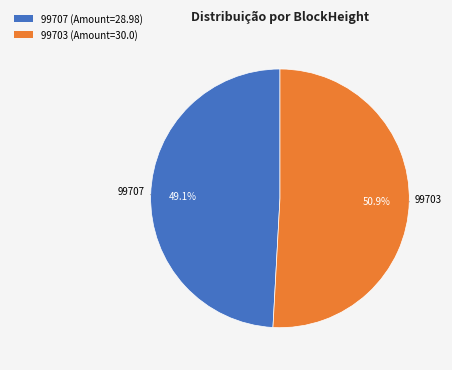

Count the number of slices in the pie.

2